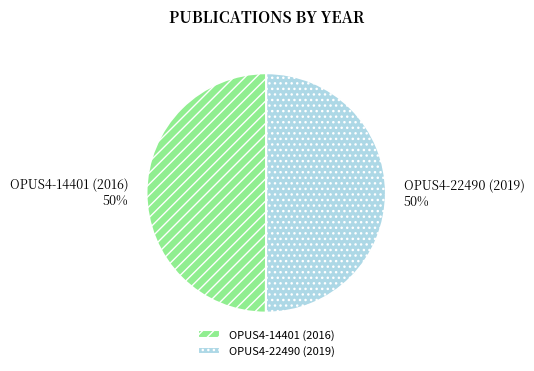

True or false: OPUS4-22490 (2019) accounts for 50% of the total.

True